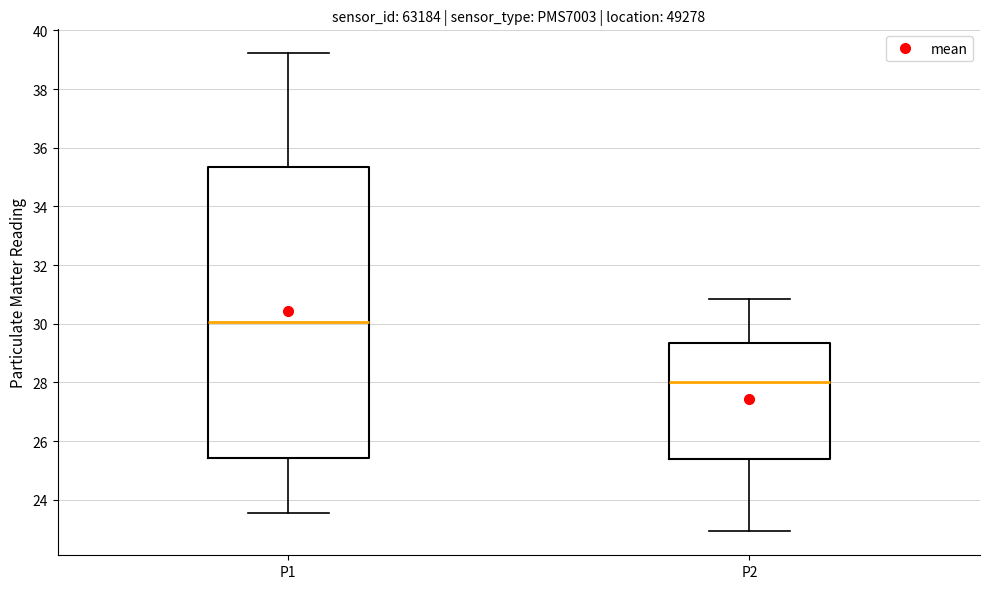

Reading left to right, read every box against the y-axis: the position of its median line, the range the box covers, and the ends of its whiskers. The values are not printed on the chart, so give them approximately, as read against the axis.

P1: median 30.0, box 25.4 to 35.4, whiskers 23.6 to 39.2
P2: median 28.0, box 25.4 to 29.4, whiskers 23.0 to 30.8